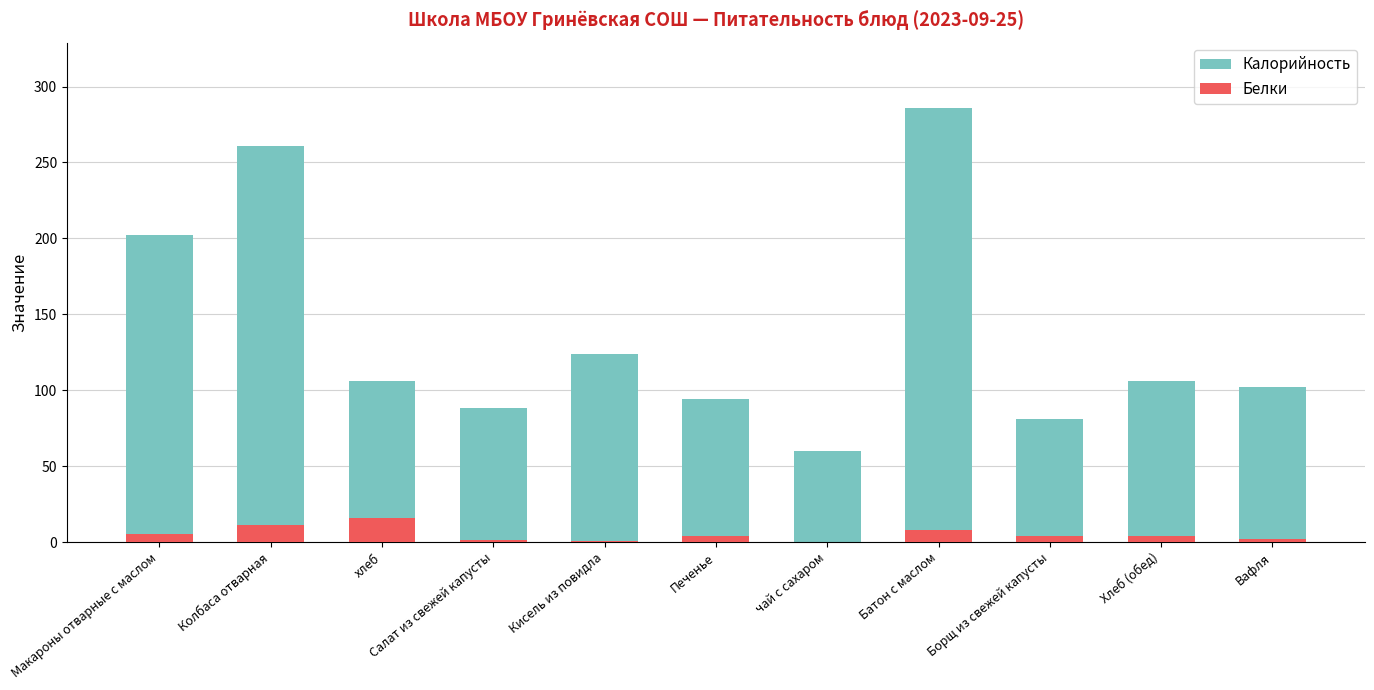

What position from the left is Макароны отварные с маслом?

1